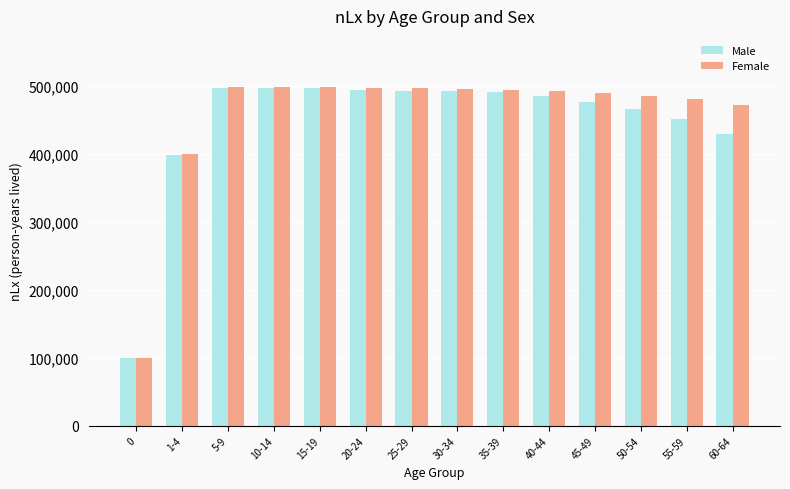

What is the label of the 1st bar from the right?

60-64